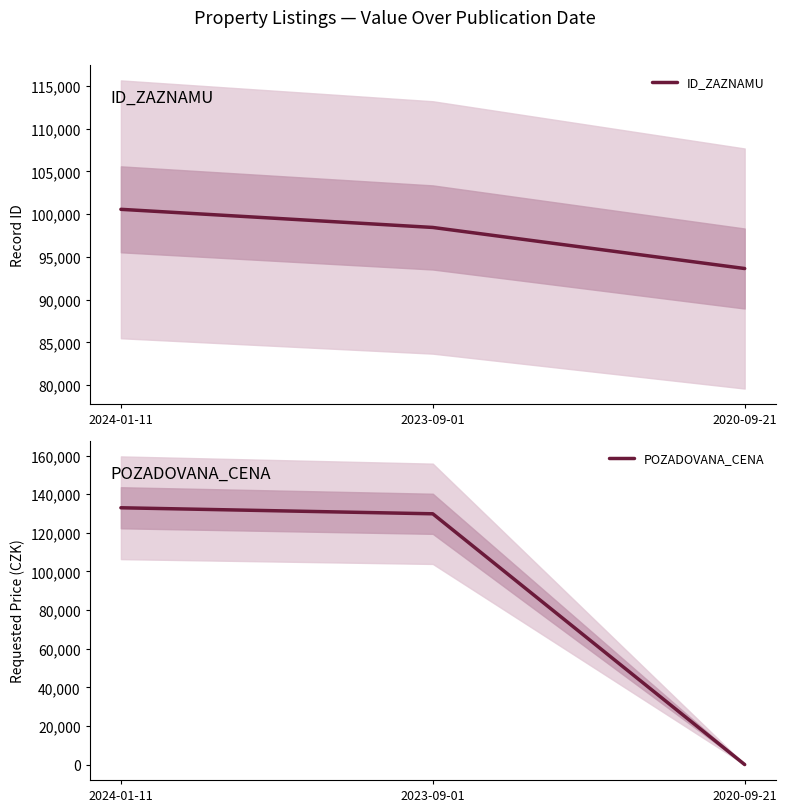

What is the highest value of the ID_ZAZNAMU series?

100565